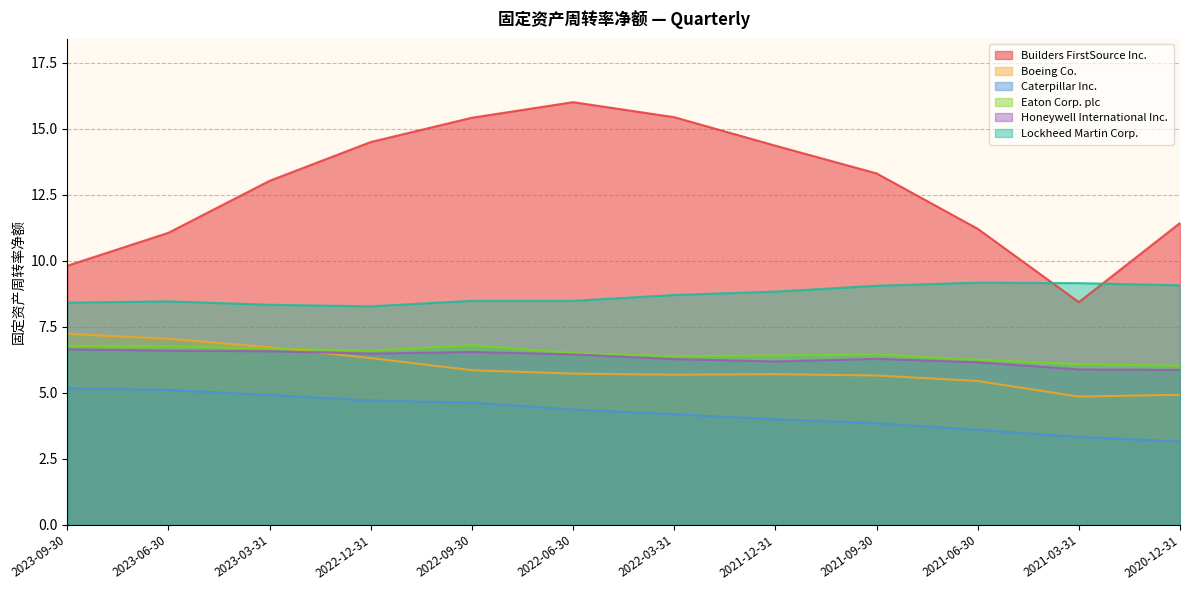

True or false: Caterpillar Inc. and Builders FirstSource Inc. cross at least once.

False